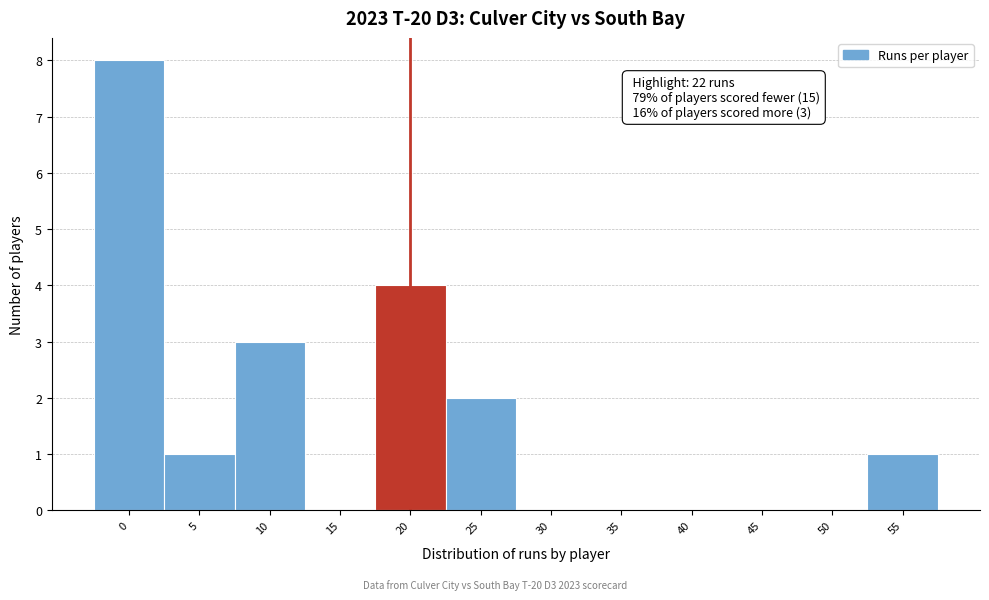

Reading right to left, extract all data points from this chart.

55=1	50=0	45=0	40=0	35=0	30=0	25=2	20=4	15=0	10=3	5=1	0=8